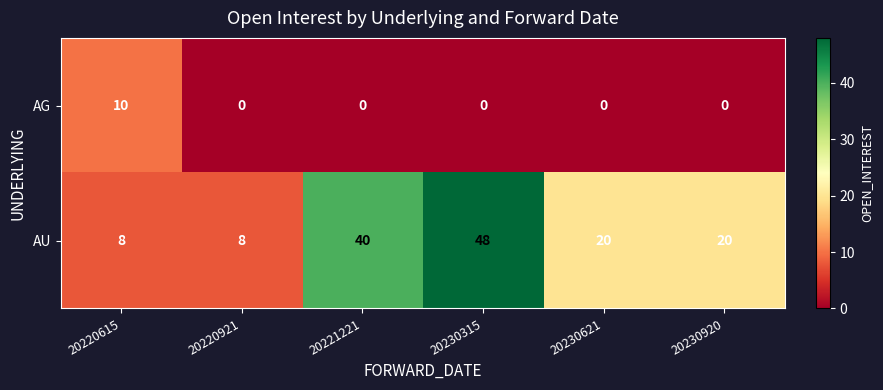

What is the sum of the AU values at 20230315 and 20220615?

56